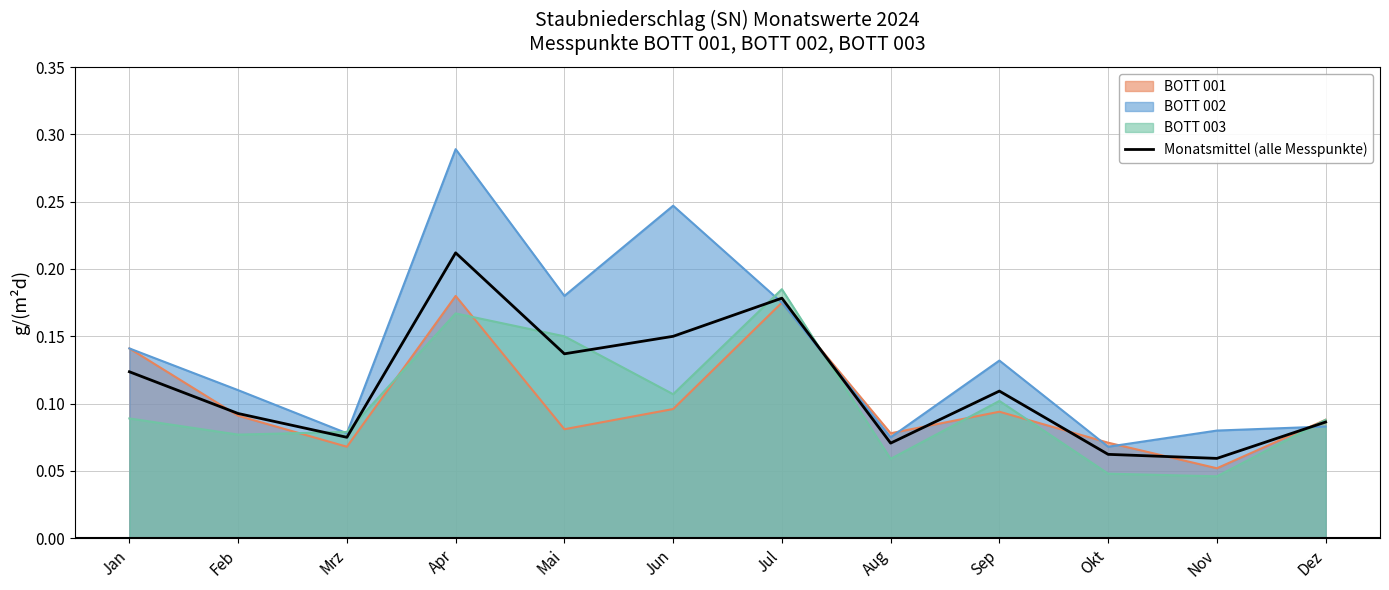

How many points are lower than both their immediate neighbors (excluding endpoints)?

4